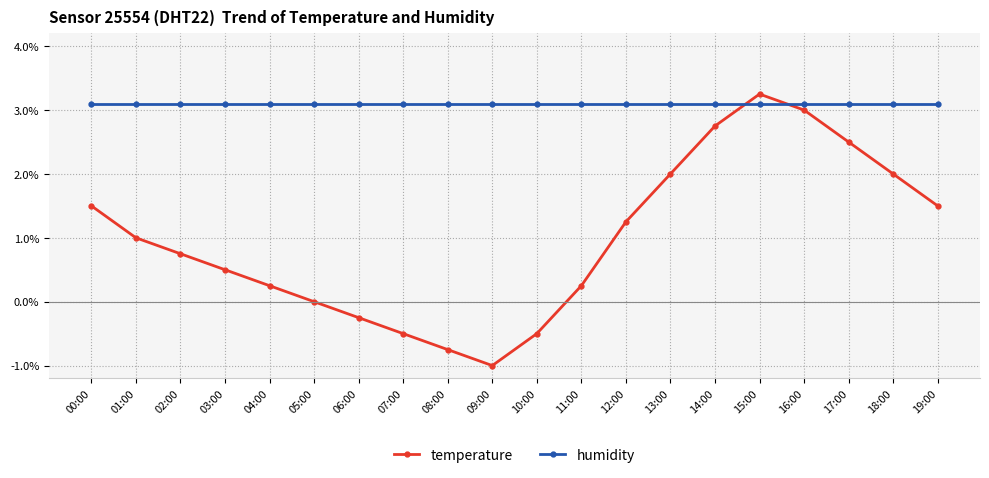

At which category does the chart reach its peak across all series?

15:00